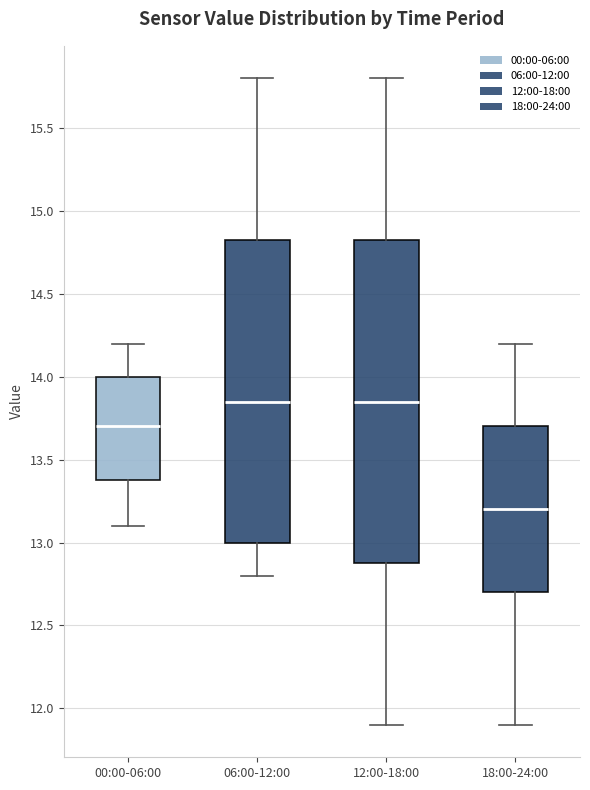

Where is the lower edge of the box for 00:00-06:00 on the y-axis? The values are not printed on the chart, so give them approximately, as read against the axis.

13.40